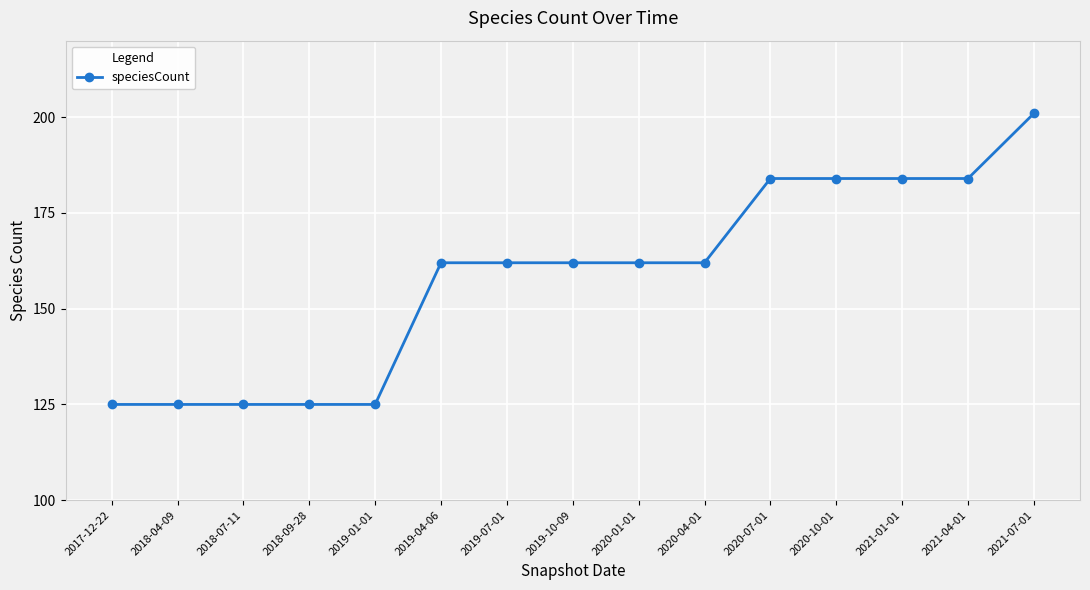

What position from the right is 2019-07-01?

9